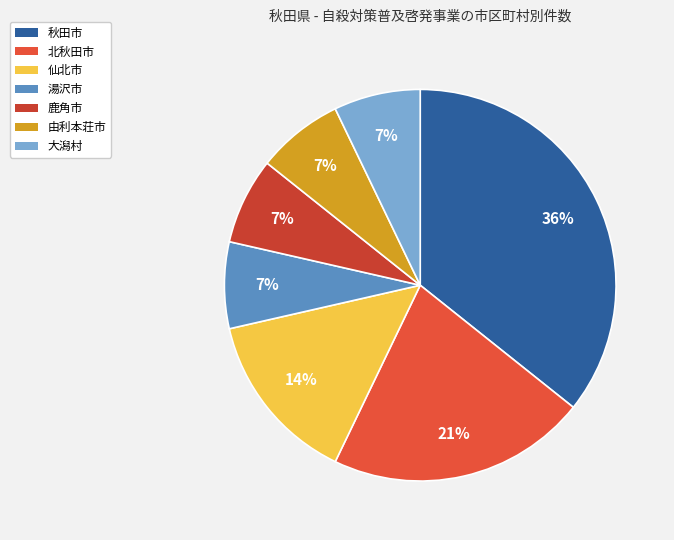

To the nearest percent, what portion does 湯沢市 represent?

7%